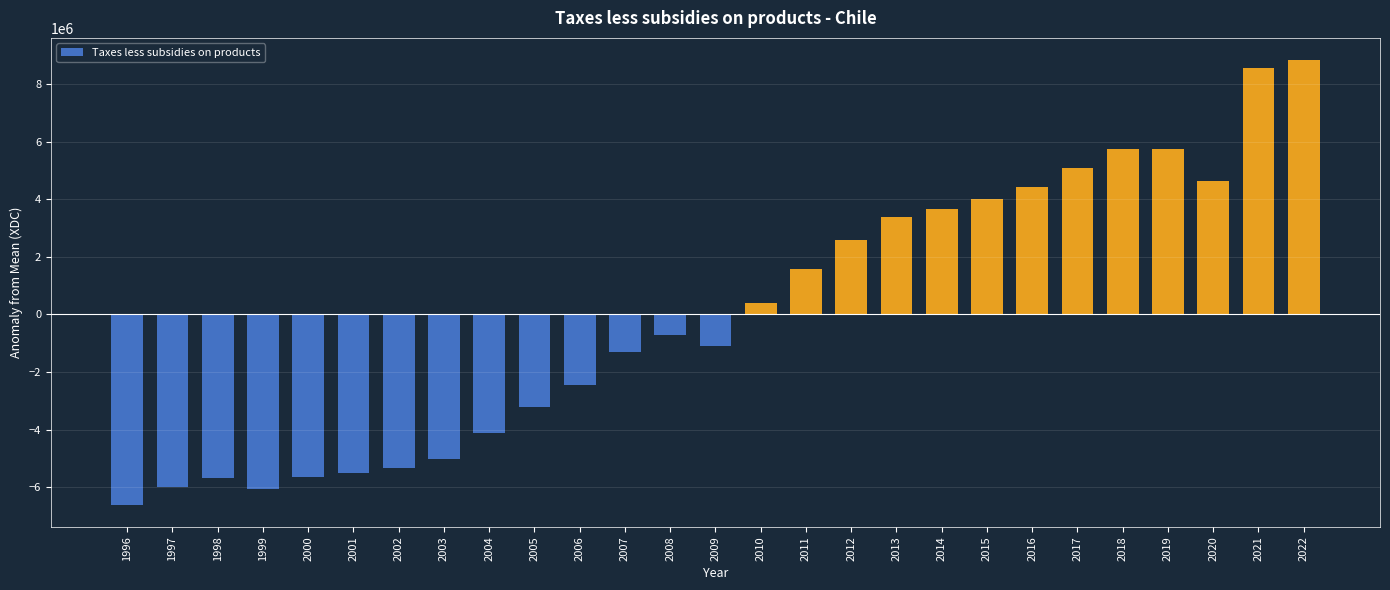

How many values are above zero?

13